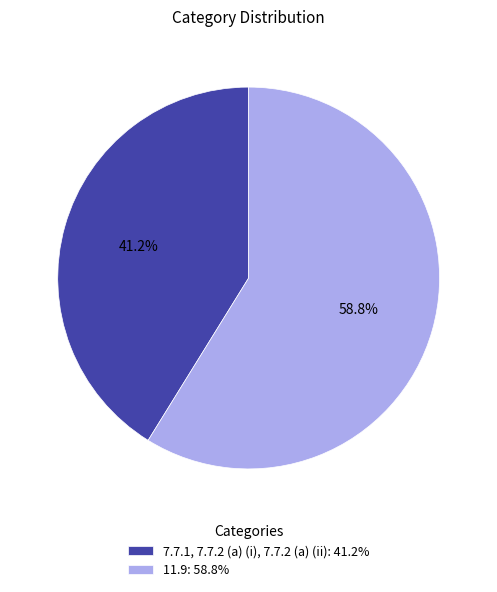

What is the largest slice in the pie chart?

11.9